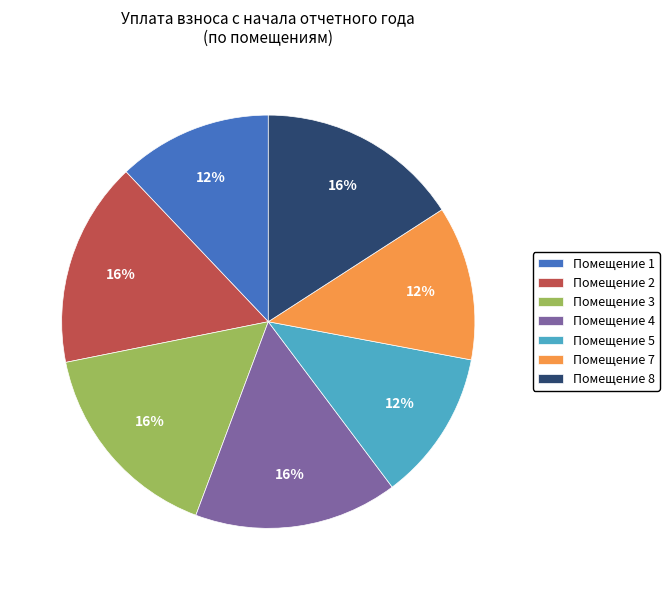

True or false: Помещение 7 accounts for 19% of the total.

False